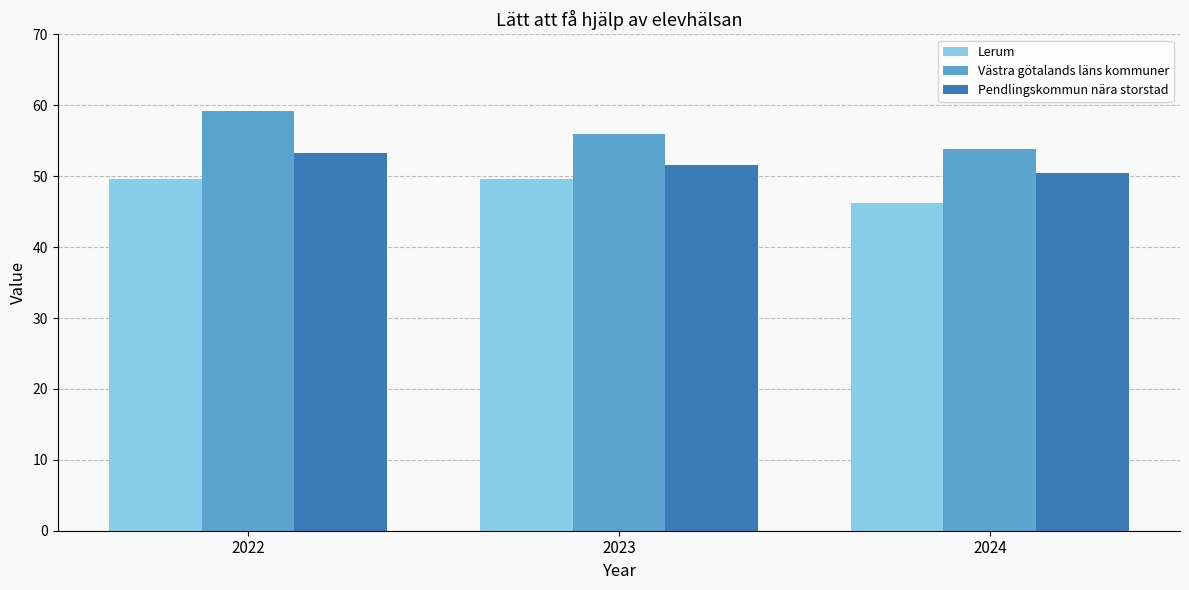

Where does the Pendlingskommun nära storstad series first go above 51?

2022